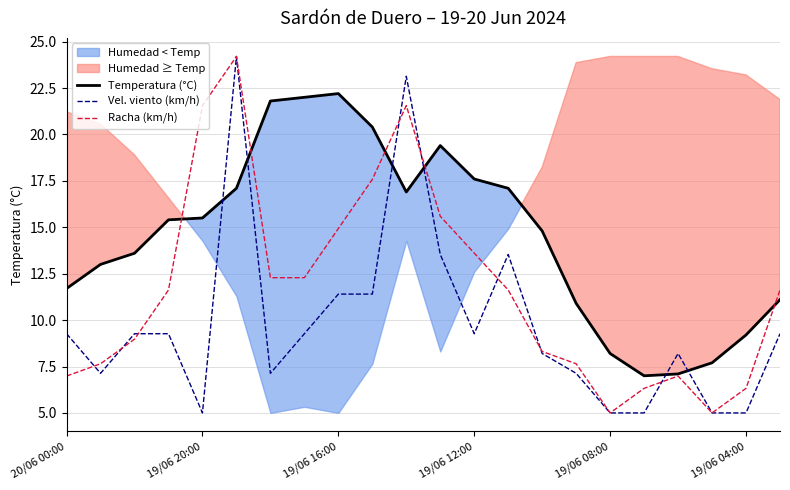

True or false: Temperatura (°C) and Vel. viento (km/h) intersect in this chart.

True